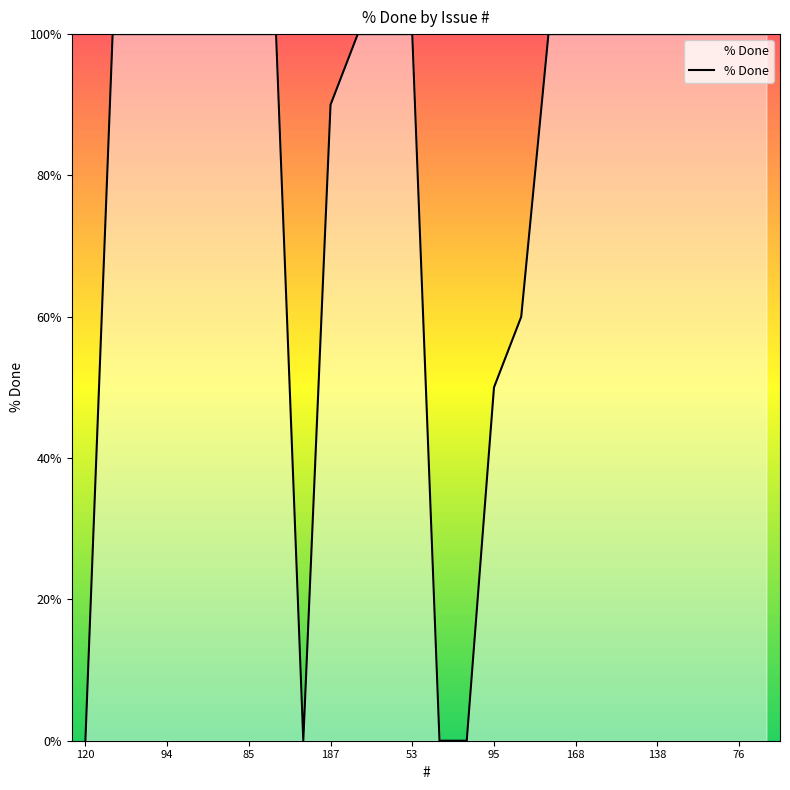

What is the difference between the maximum and minimum values?

100